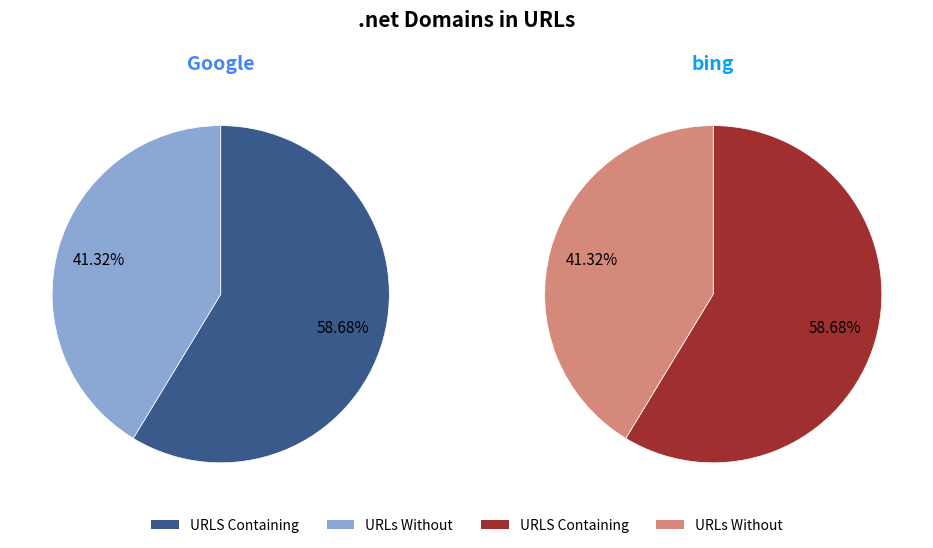

True or false: pct05_Jan accounts for 49% of the total.

False